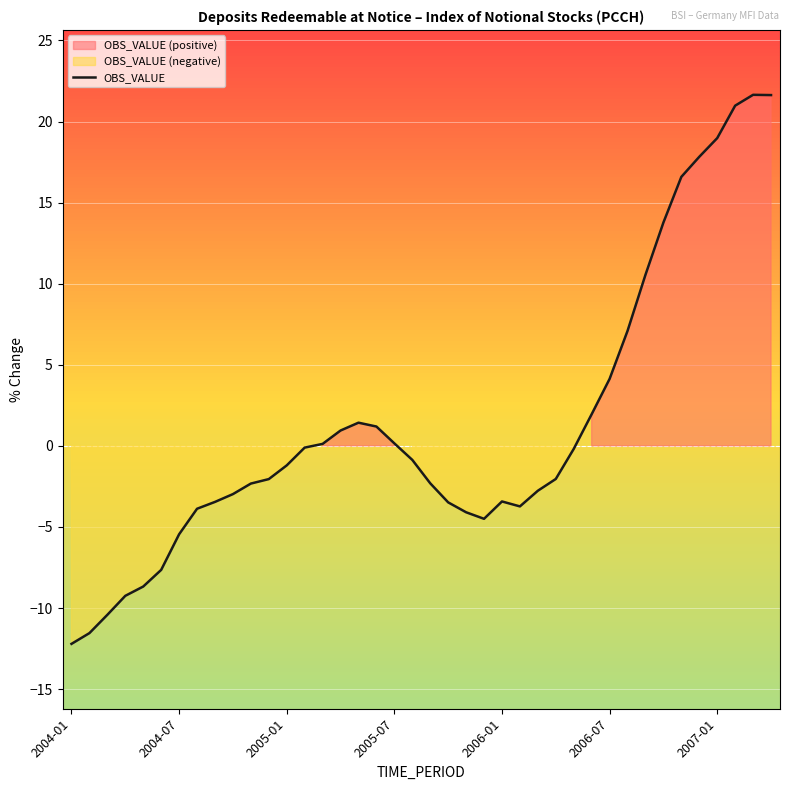

Reading left to right, transcribe all the data shown in this chart.

-12.2	-11.5	-10.4	-9.2	-8.7	-7.6	-5.5	-3.9	-3.5	-3.0	-2.3	-2.0	-1.2	-0.1	0.1	0.9	1.4	1.2	0.2	-0.9	-2.3	-3.5	-4.1	-4.5	-3.4	-3.7	-2.8	-2.0	-0.2	2.0	4.1	7.1	10.6	13.8	16.6	17.8	19.0	21.0	21.6	21.6